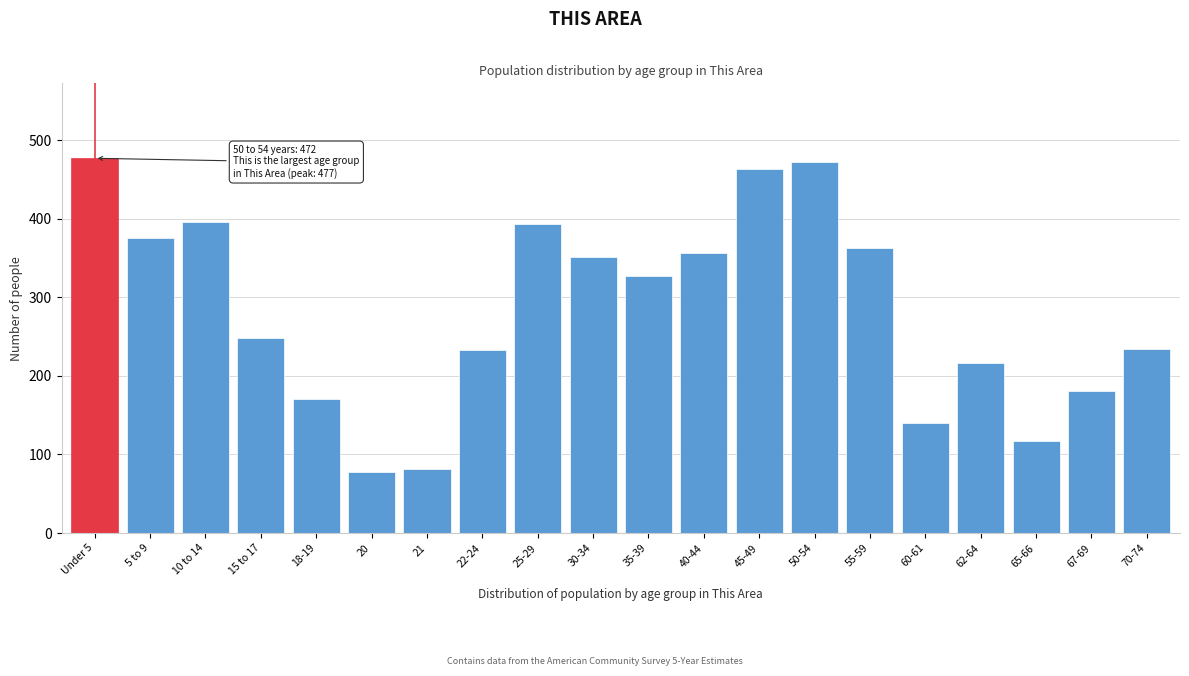

What is the change in value from 18-19 to 25-29?

+222